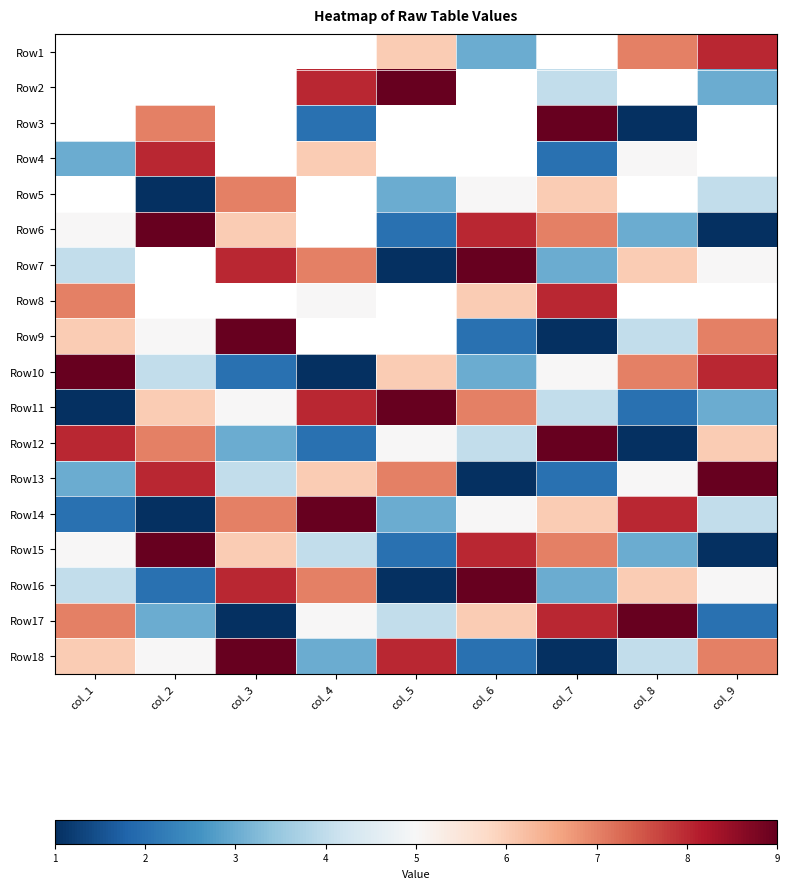

What is the difference between the maximum and minimum values in the Row16 series?

8.0